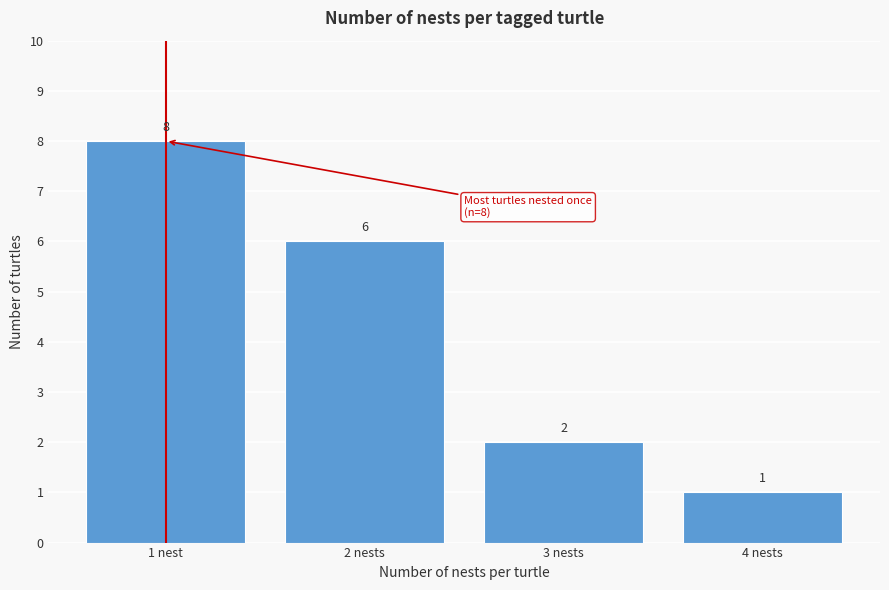

Reading left to right, extract all data points from this chart.

1 nest=8	2 nests=6	3 nests=2	4 nests=1